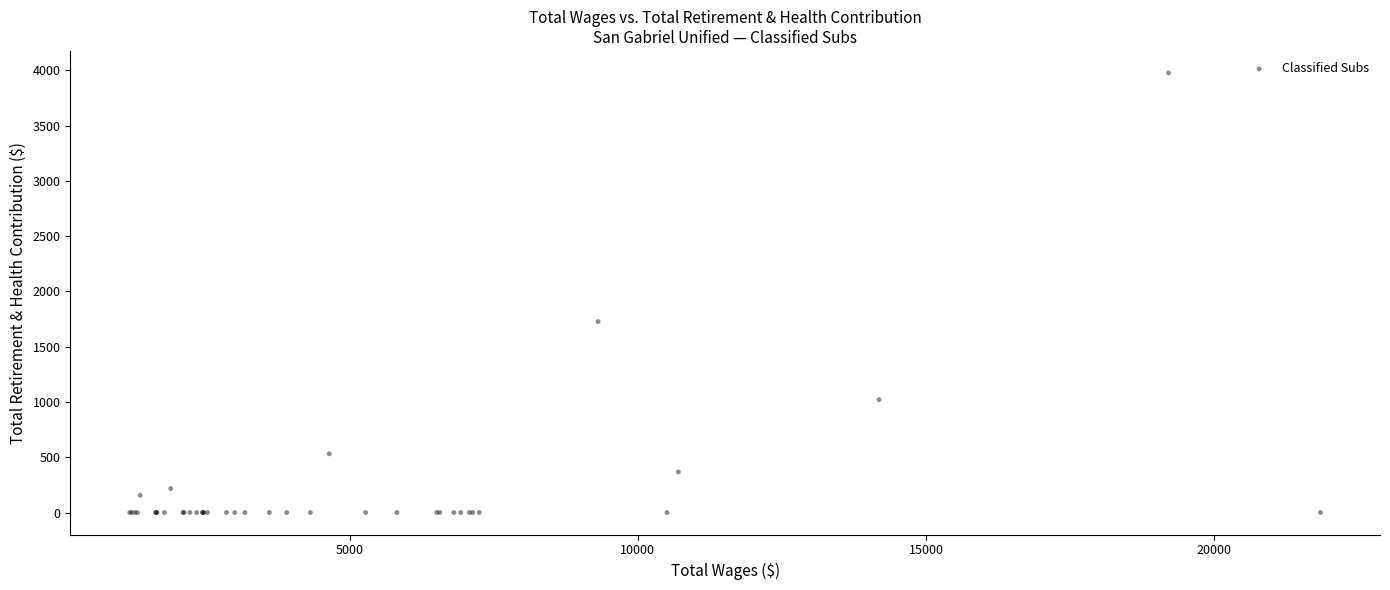

What Y value in the scatter plot is closest to 1988?

1727